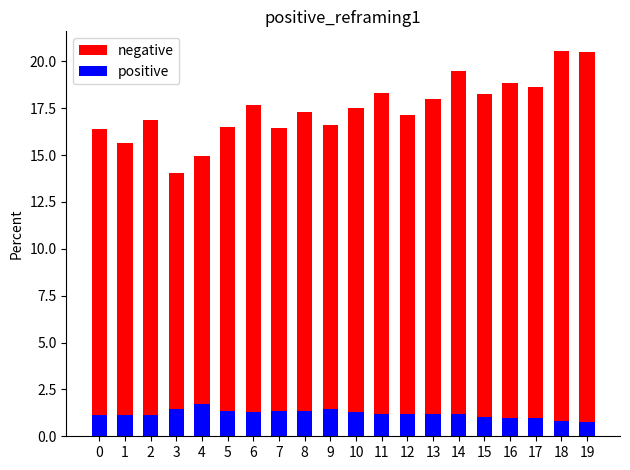

Reading right to left, extract all data points from this chart.

negative: 20.5	20.6	18.6	18.8	18.2	19.5	18.0	17.1	18.3	17.5	16.6	17.3	16.4	17.6	16.5	15.0	14.1	16.9	15.7	16.4
positive: 0.7	0.8	1.0	1.0	1.0	1.2	1.2	1.2	1.2	1.3	1.4	1.3	1.3	1.3	1.3	1.7	1.5	1.1	1.1	1.1